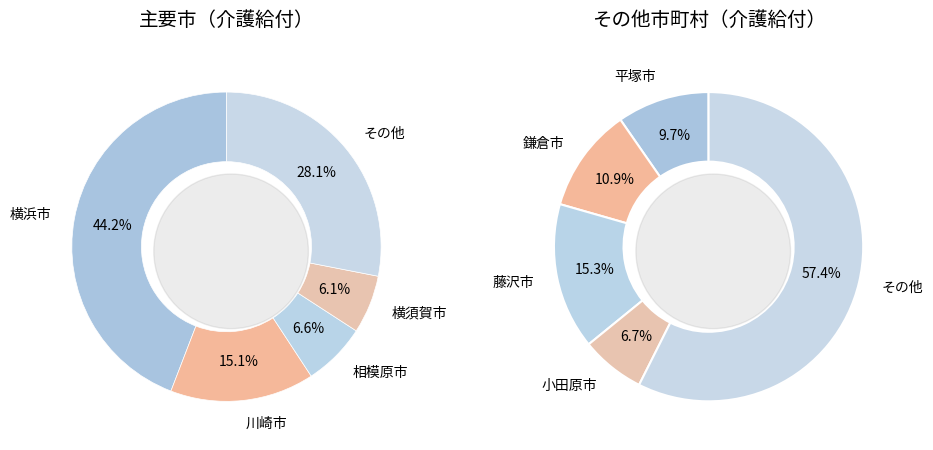

The 平塚市 slice represents 10% of the pie. True or false?

False